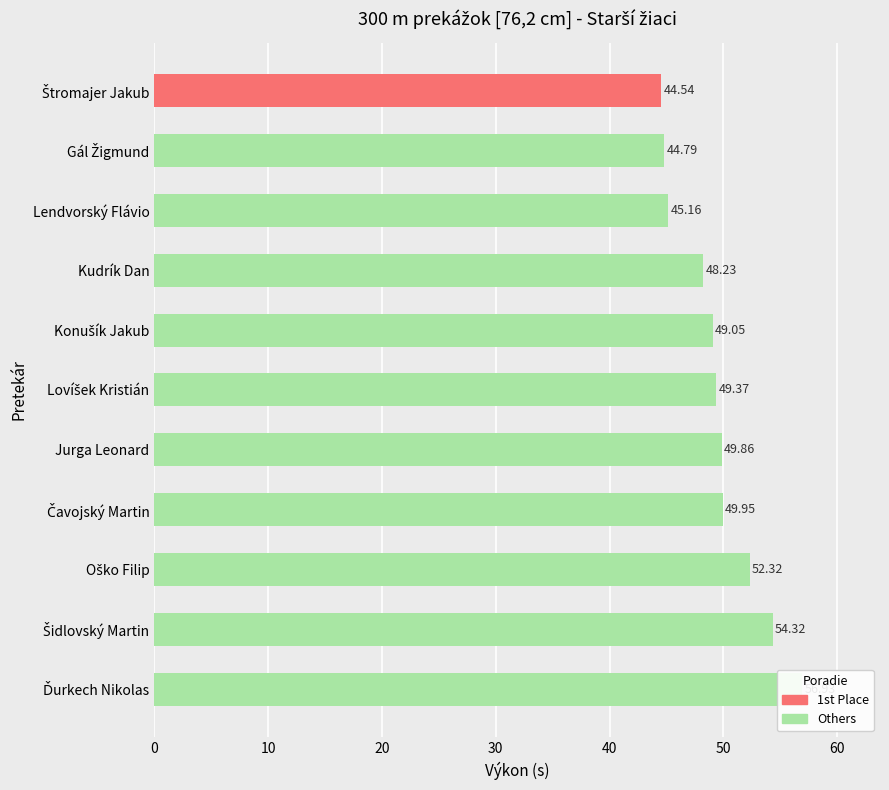

Count the number of values greater than 49.

7